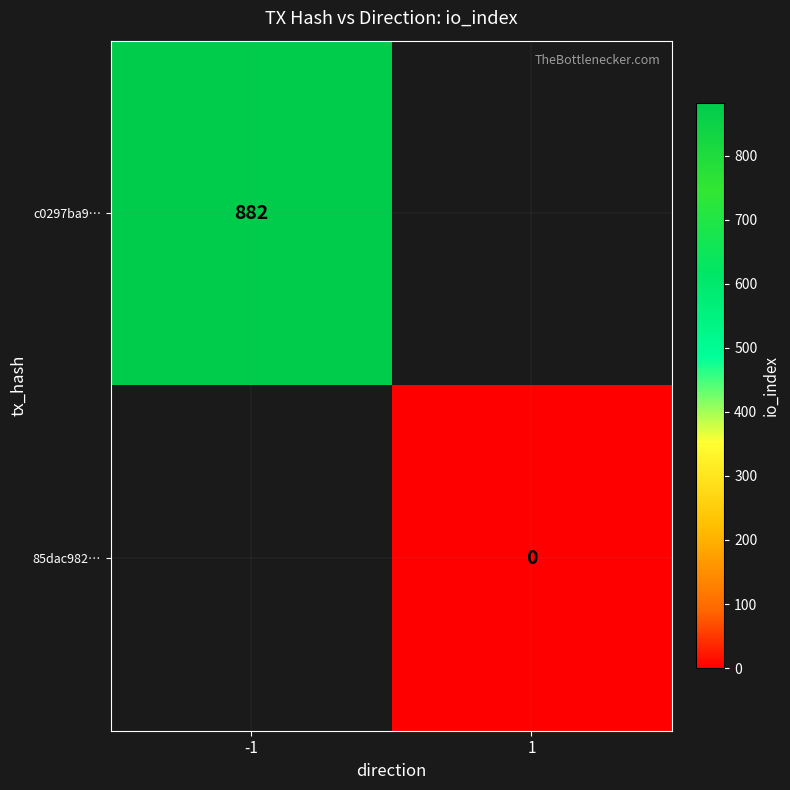

The c0297ba9… series shows 882 at -1. True or false?

True